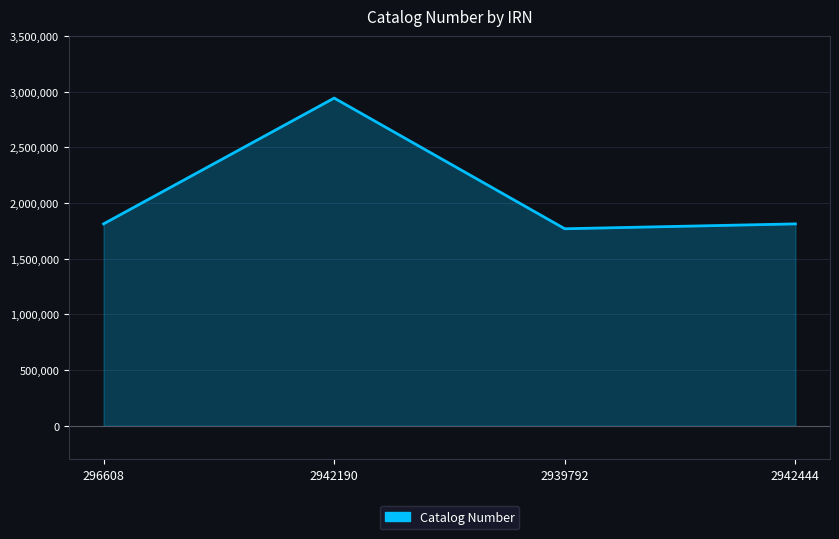

What is the difference between the maximum and second lowest values?

1129891